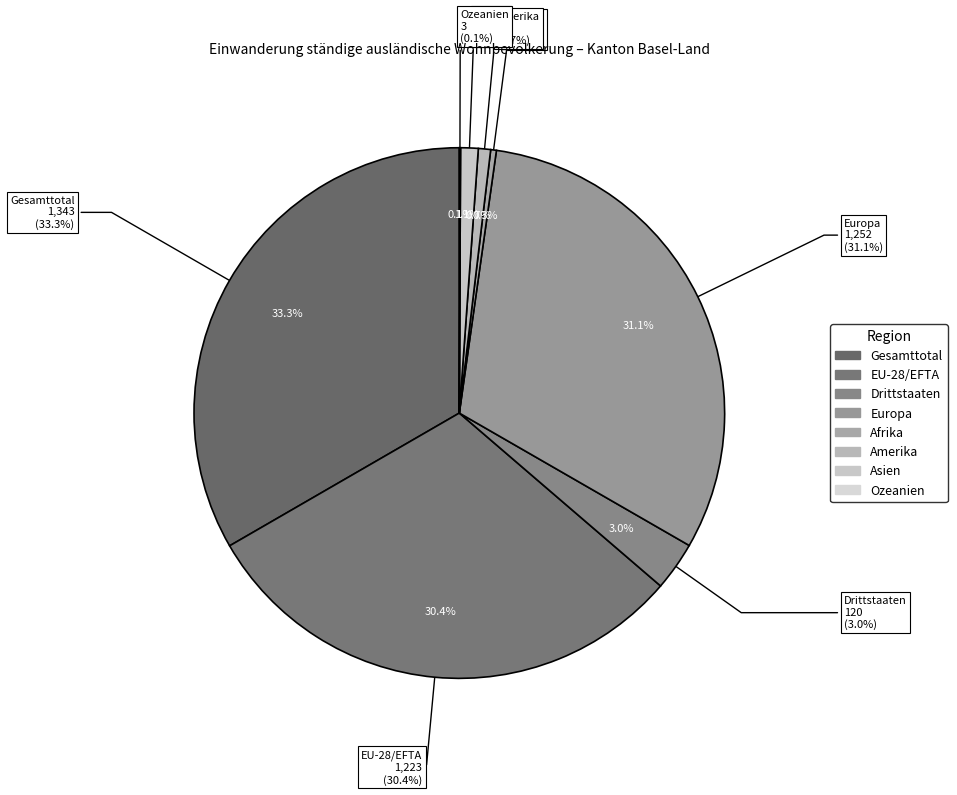

Count the number of slices in the pie.

8